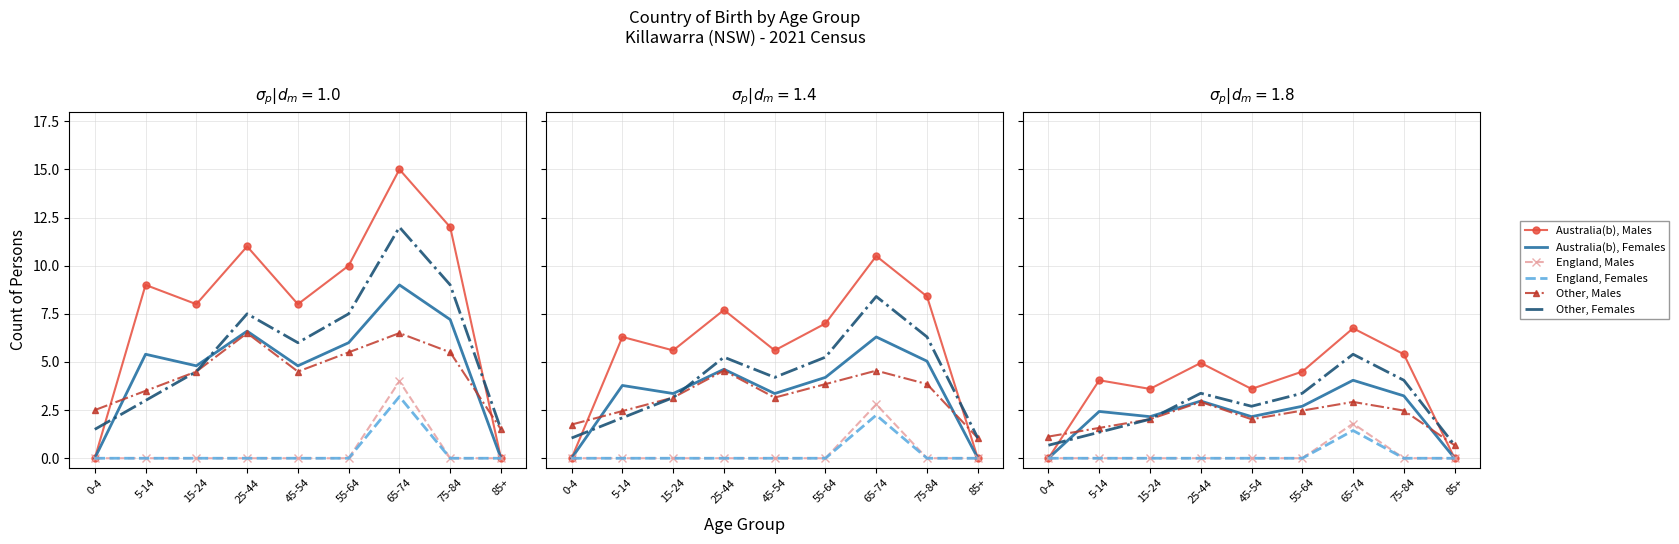

Which category has the highest value in the England, Females series?

65-74